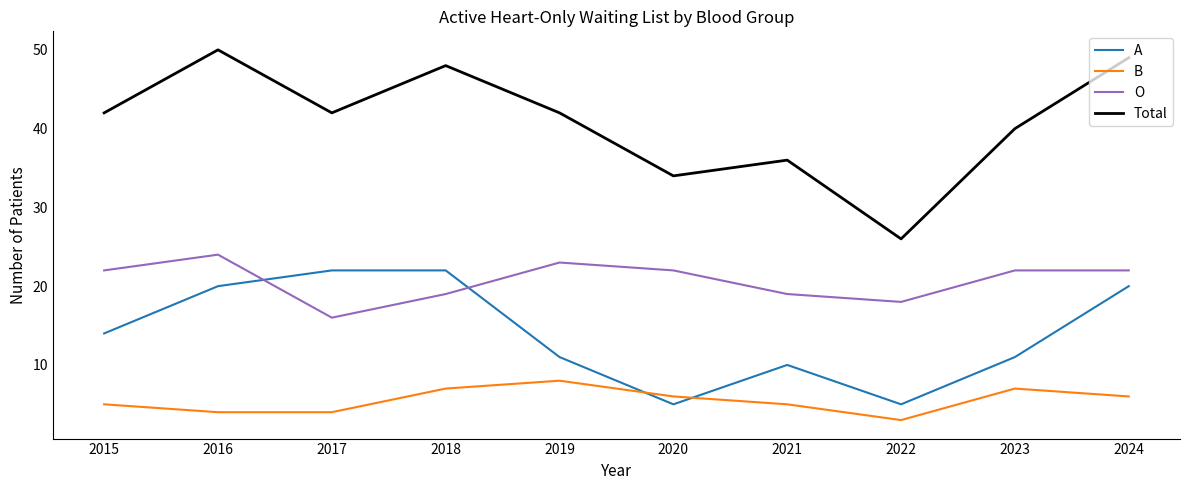

Which series has the widest spread of values?

Total